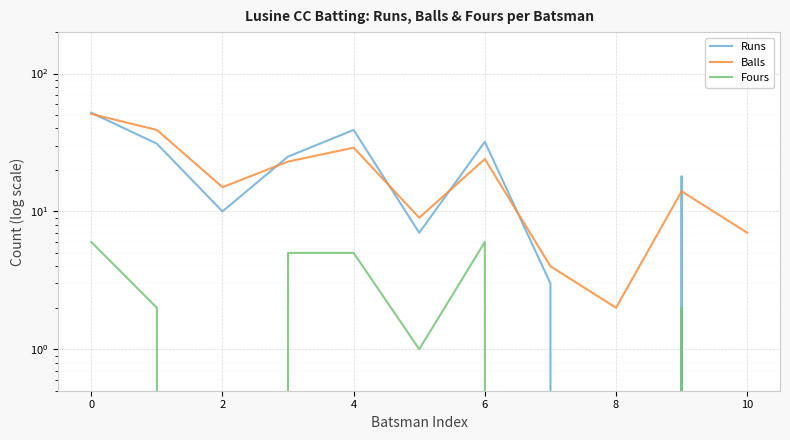

Reading left to right, what are all the values shown in this chart?

Runs: 52	31	10	25	39	7	32	3	0	18	0
Balls: 51	39	15	23	29	9	24	4	2	14	7
Fours: 6	2	0	5	5	1	6	0	0	2	0